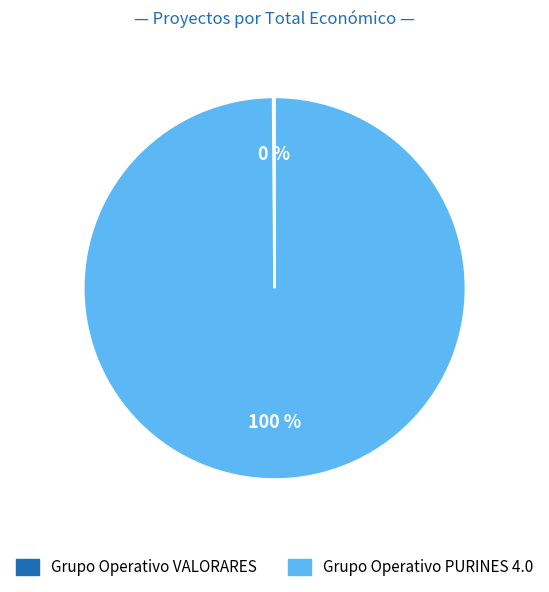

Which category has the biggest portion of the pie?

Grupo Operativo PURINES 4.0